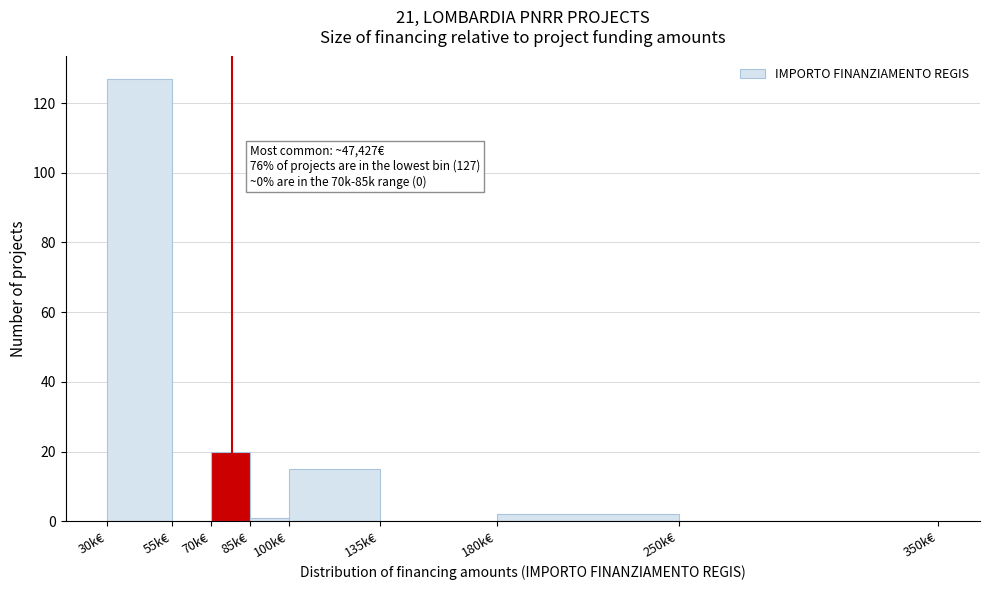

Reading left to right, extract all data points from this chart.

30k€=127	55k€=0	70k€=20	85k€=1	100k€=15	135k€=0	180k€=2	250k€=0